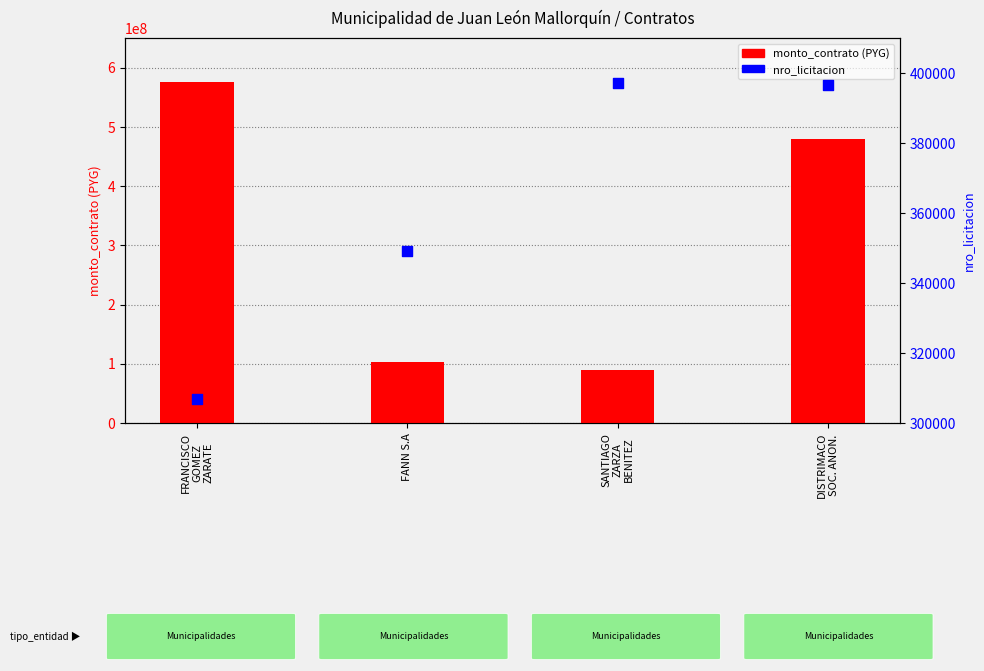

Is the value of monto_contrato at DISTRIMACO
SOC. ANON. greater than the value of nro_licitacion at FRANCISCO
GOMEZ
ZARATE?

Yes